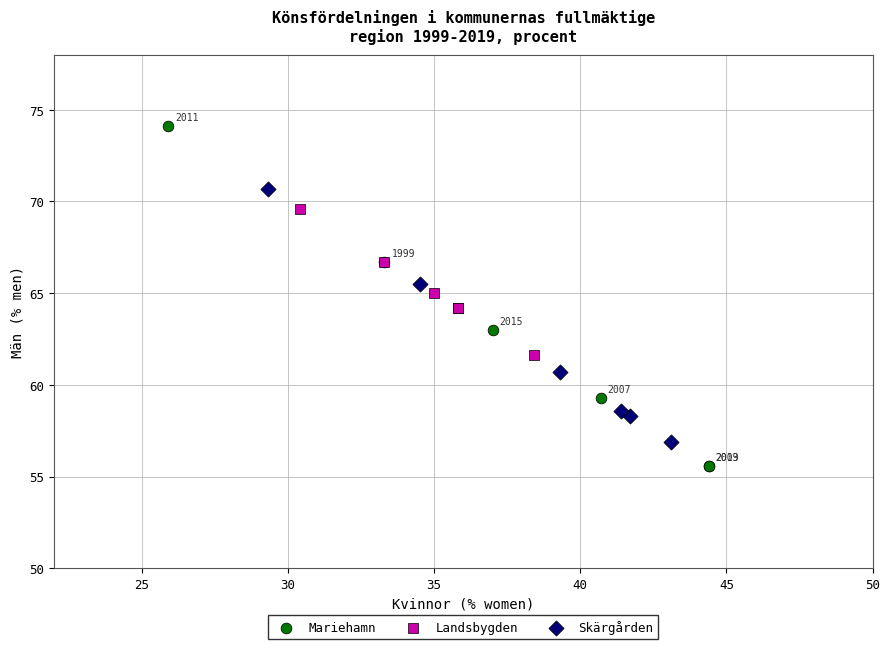

Which series reaches the maximum Y coordinate?

Mariehamn